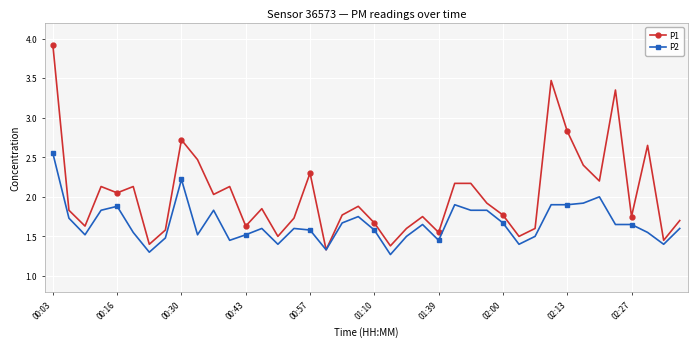

At how many categories does at least one series exceed 3?

3